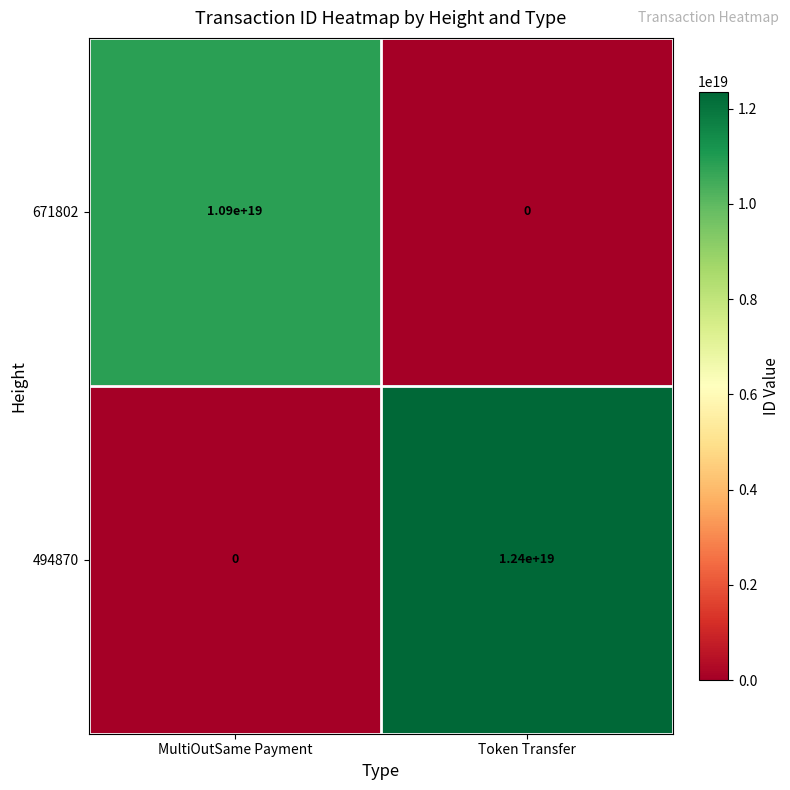

Is it true that 671802 equals 7037681704412536832 at MultiOutSame Payment?

False